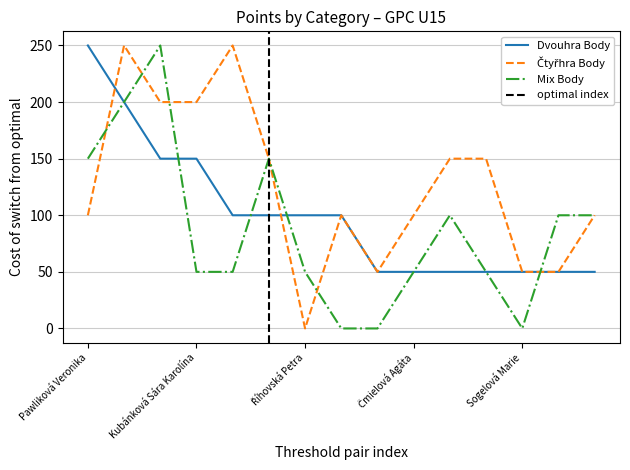

At which label is Mix Body closest to 125?

Pawliková Veronika